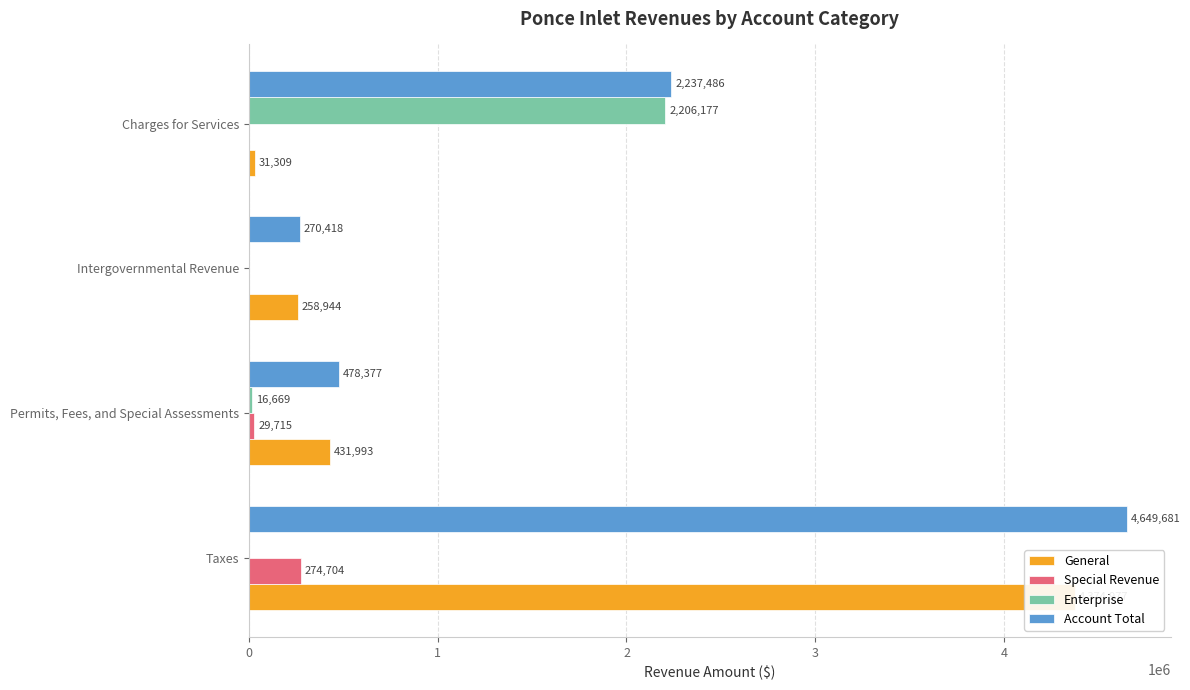

What is the highest value of the Enterprise series?

2206177